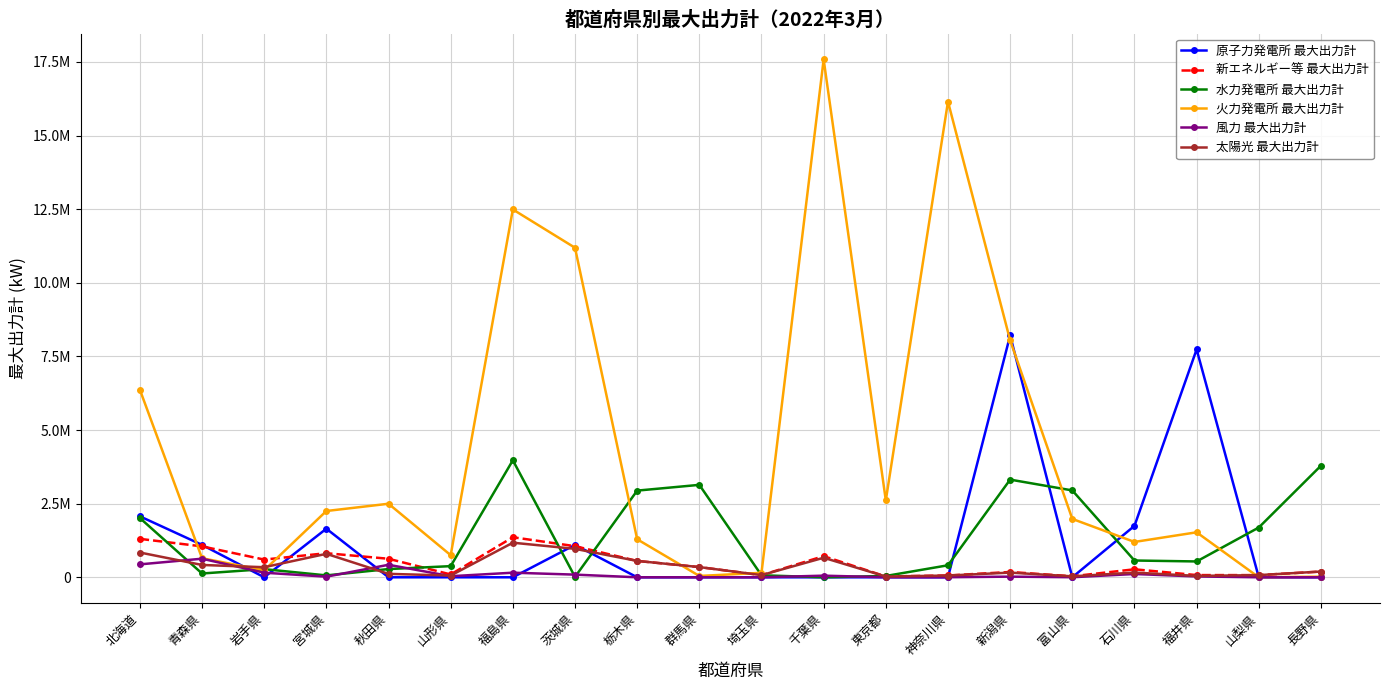

Which category has the lowest value across all series?

岩手県